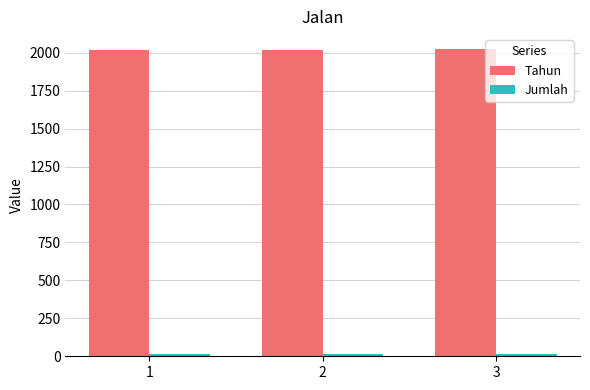

What is the difference between the highest and lowest values at 1?

2006